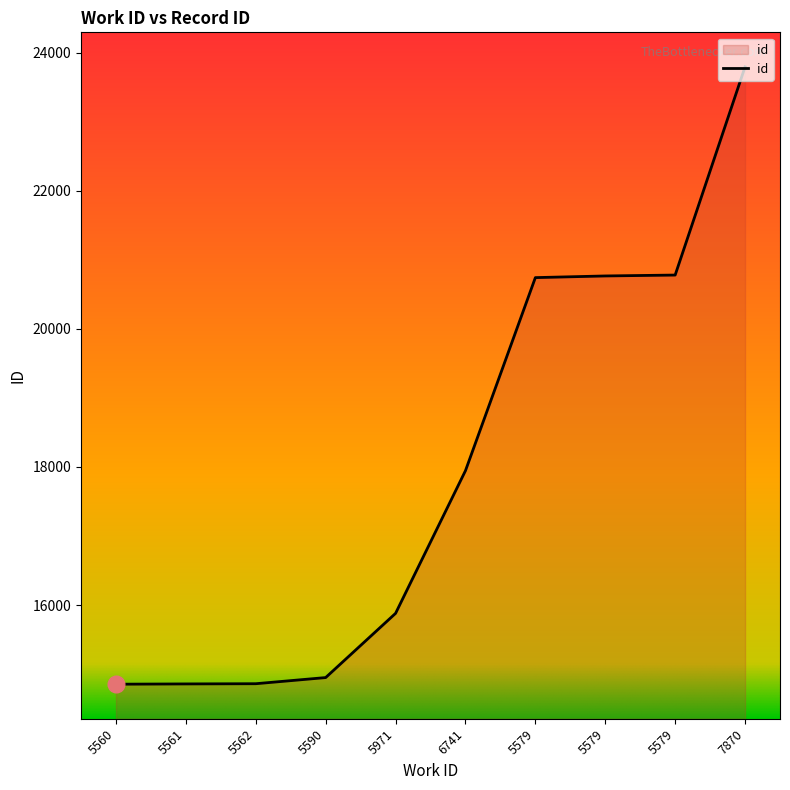

What is the sum of the values at 5579 and 5971?

36622